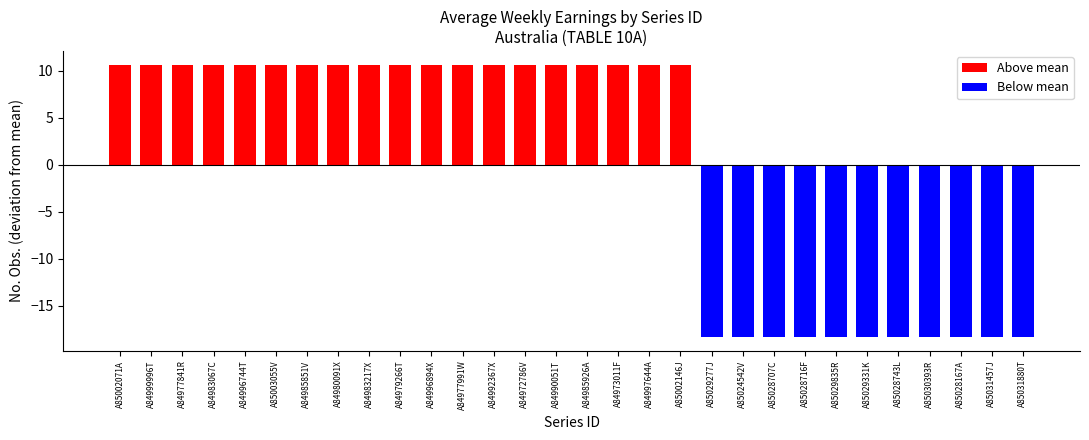

How many distinct data groups are displayed?

2